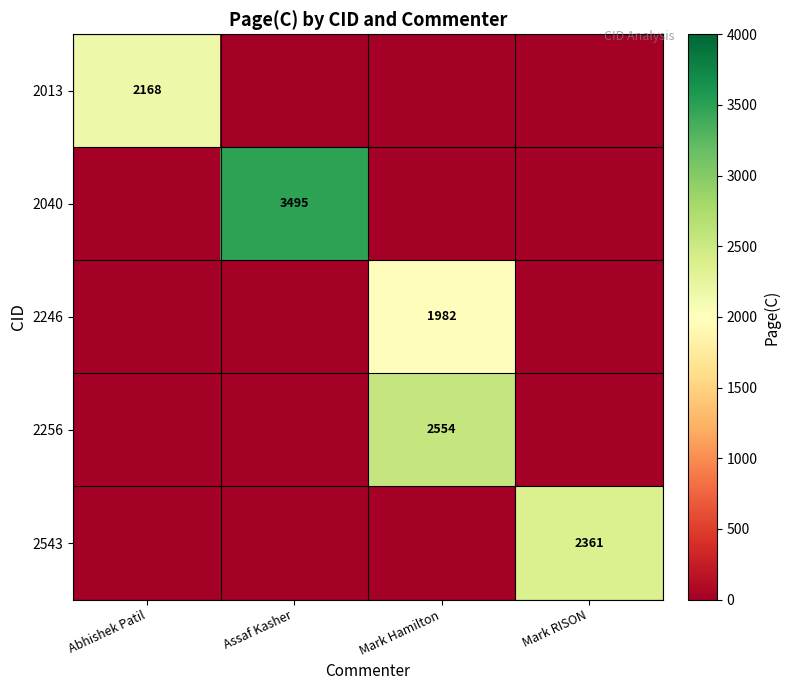

The value of 2040 at Assaf Kasher is 6288. True or false?

False